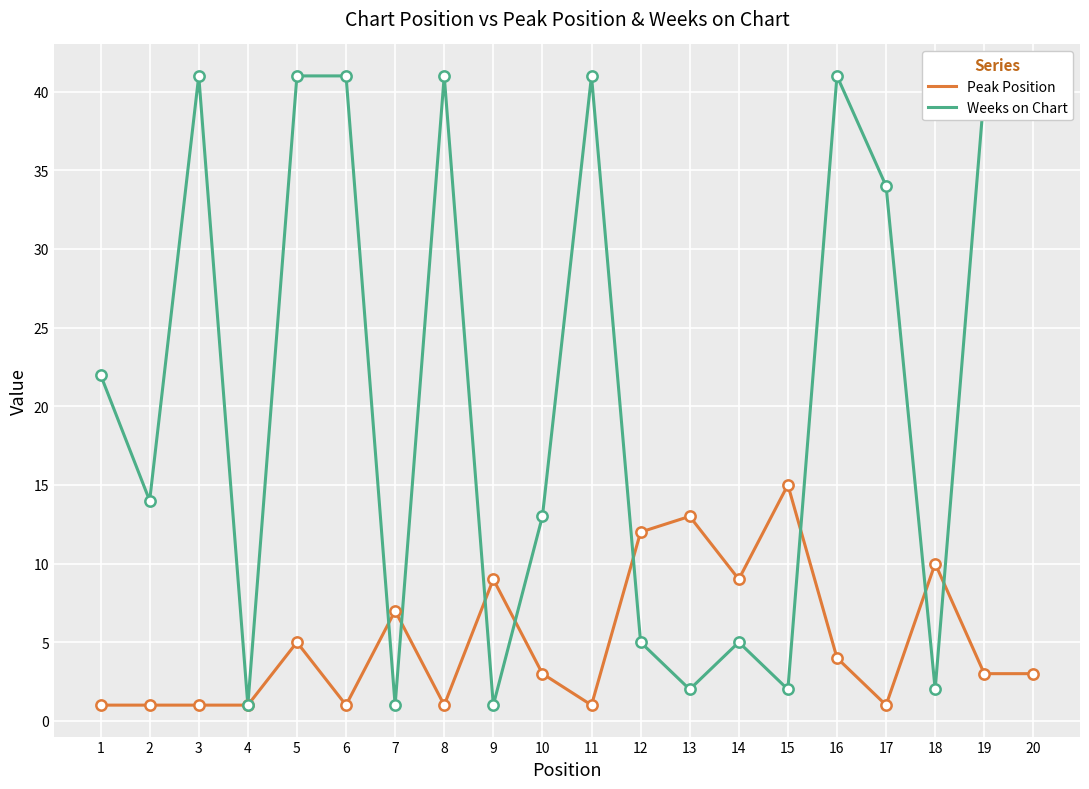

At how many categories does at least one series exceed 8?

18